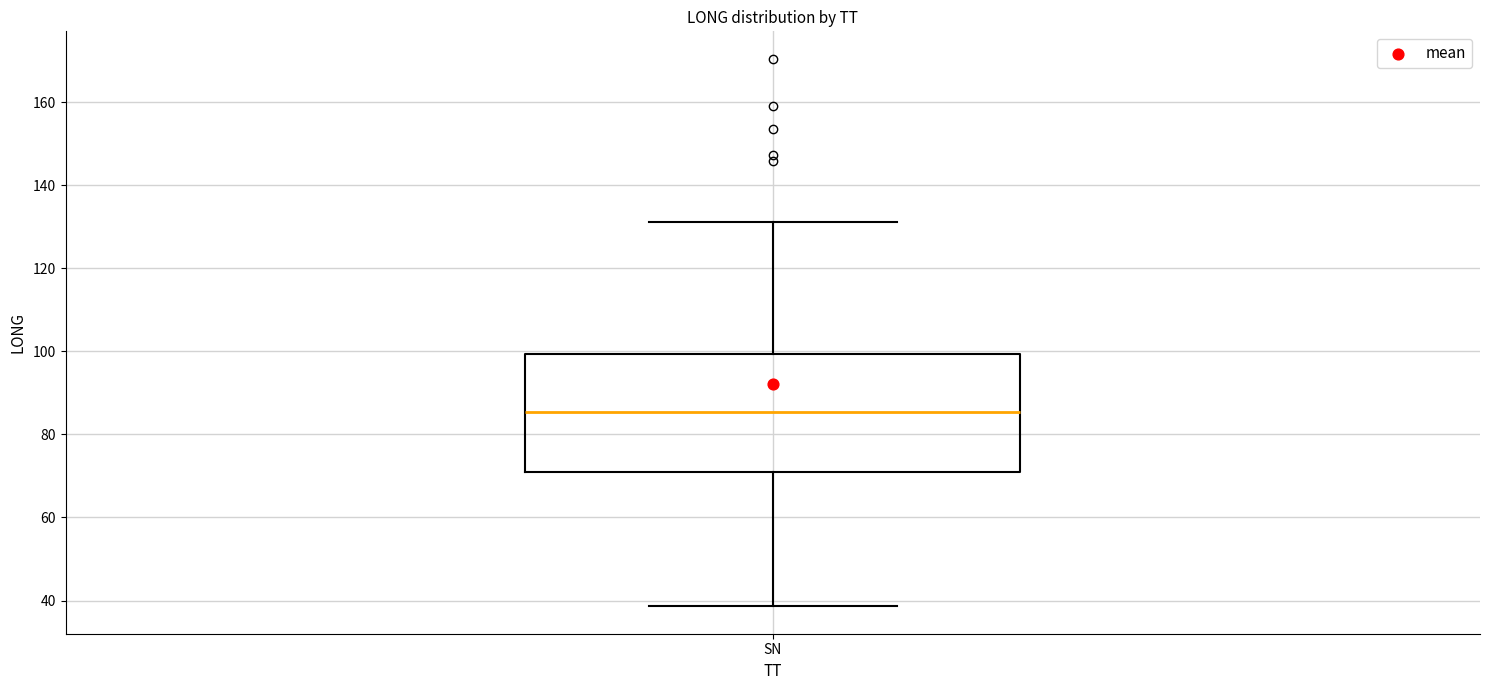

Transcribe this box plot: give where the median line is, the range the box spans, and where the two whiskers end, as read against the y-axis. The values are not printed on the chart, so give them approximately, as read against the axis.

median 86, box 70 to 100, whiskers 38 to 132